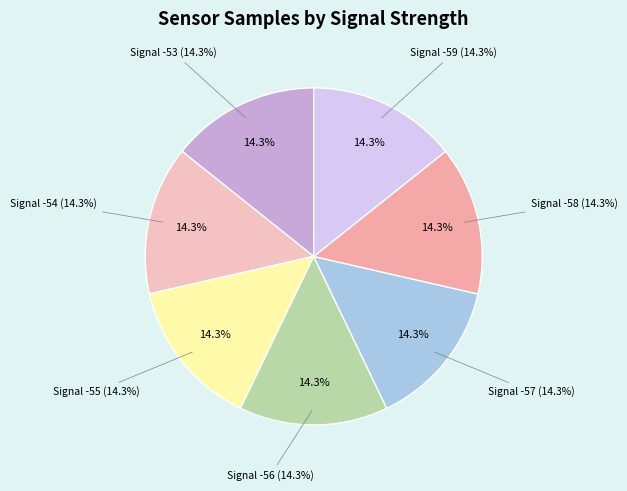

Which category has the biggest portion of the pie?

-56